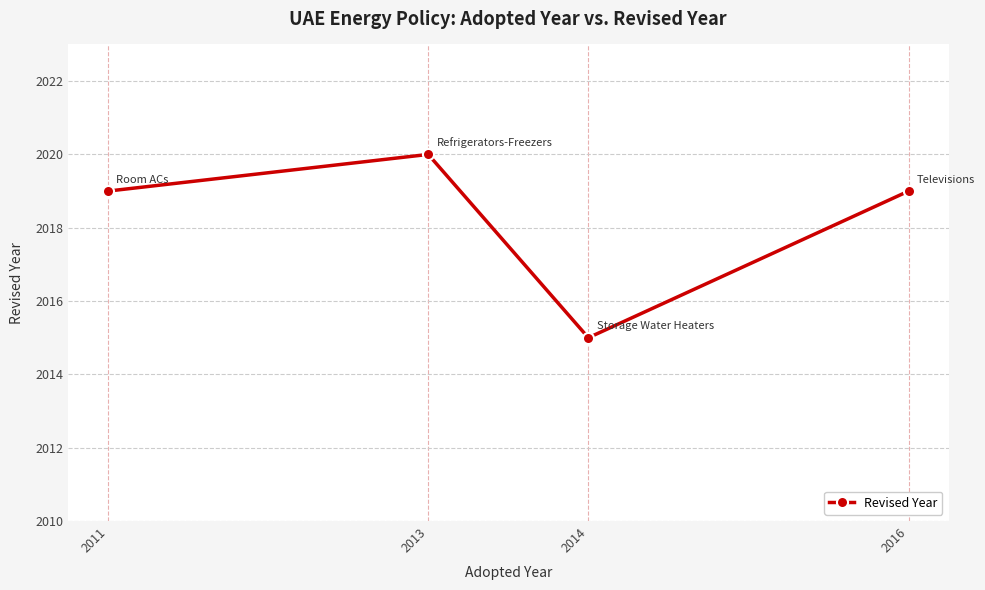

Reading left to right, extract all data points from this chart.

2019	2020	2015	2019